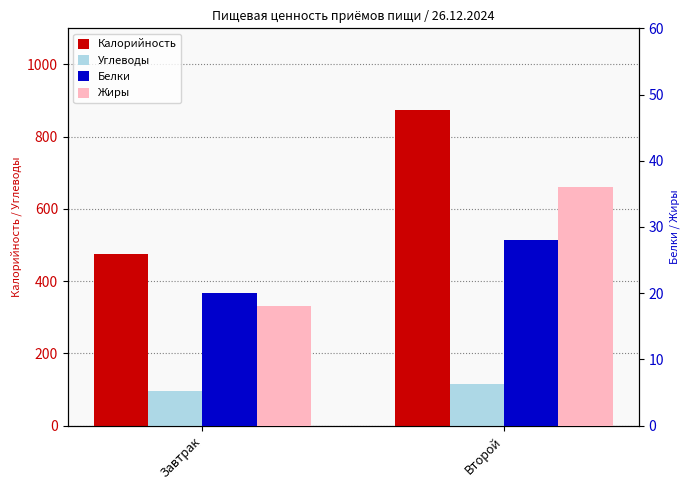

Which series has the widest spread of values?

Калорийность